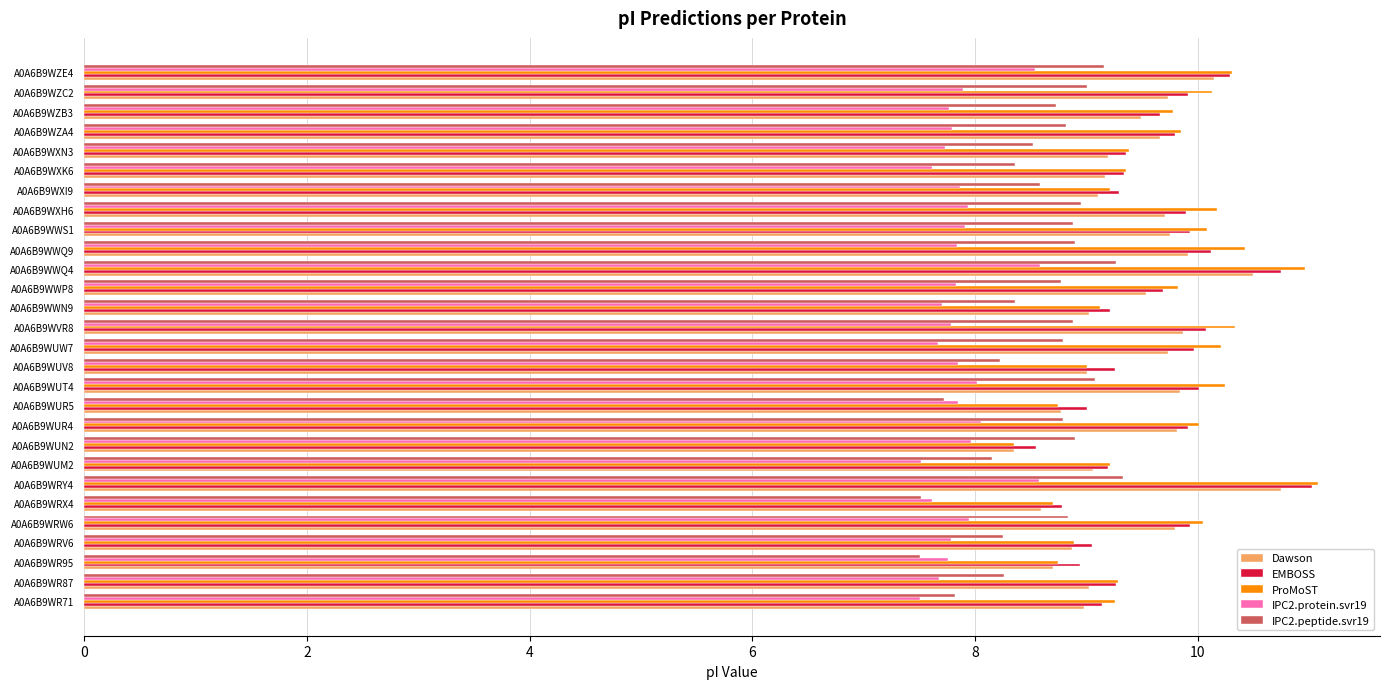

What is the total value across all series at A0A6B9WXN3?

44.2